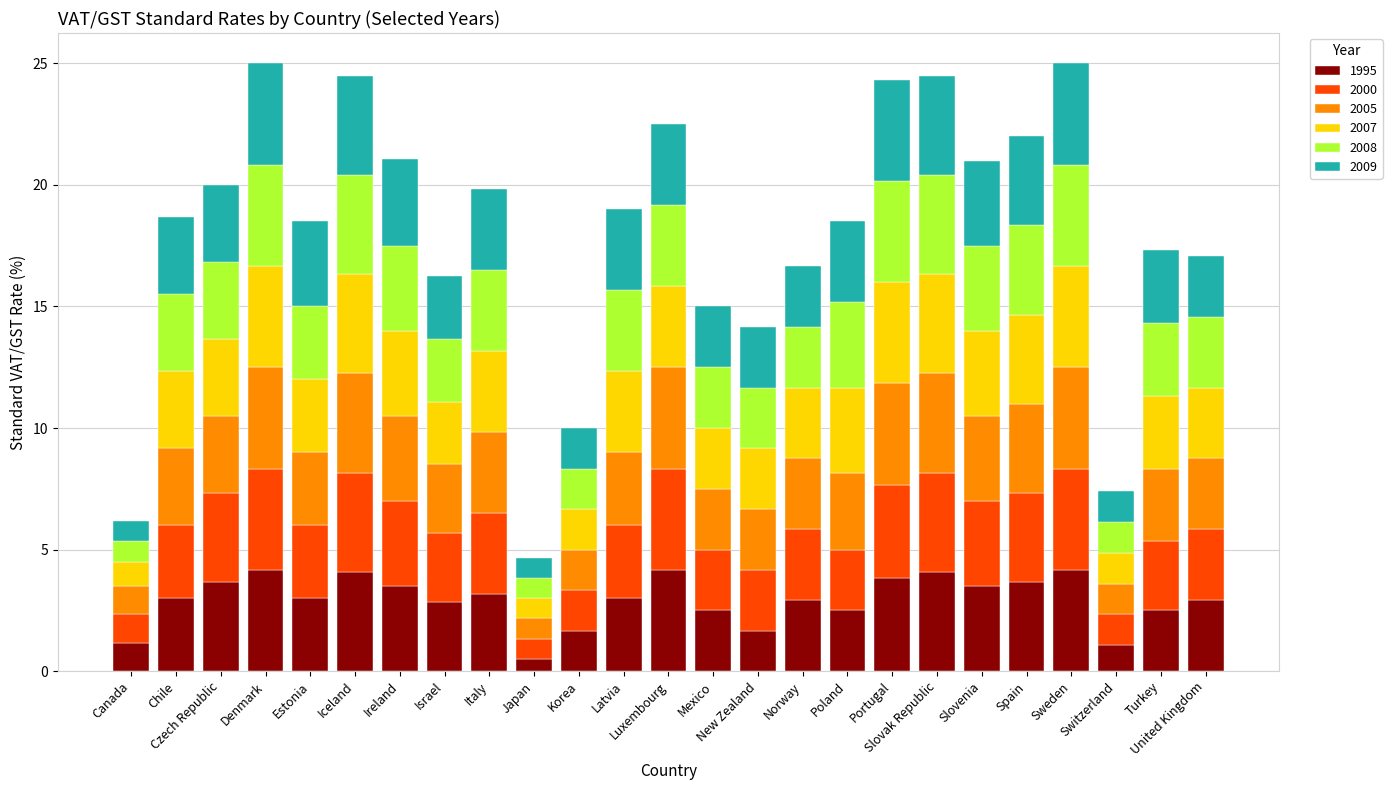

What is the label of the 12th bar from the left?

Latvia